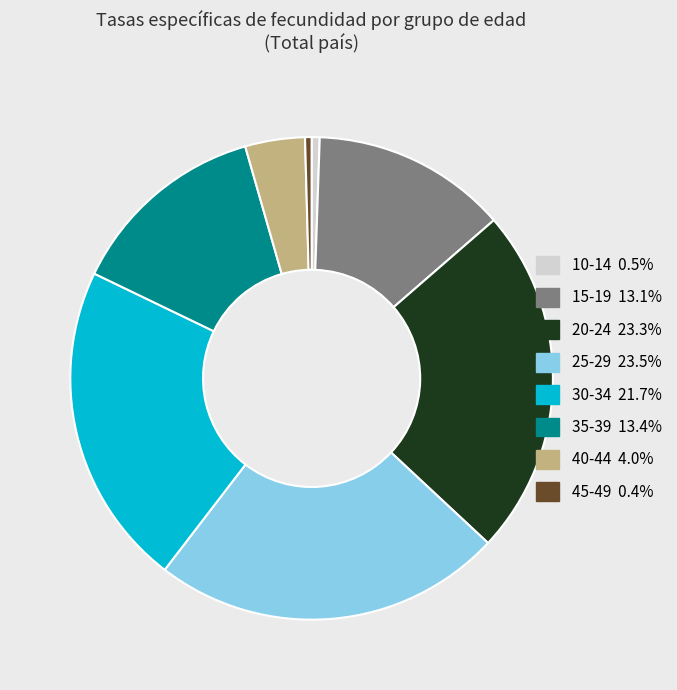

The 15-19 slice represents 3% of the pie. True or false?

False